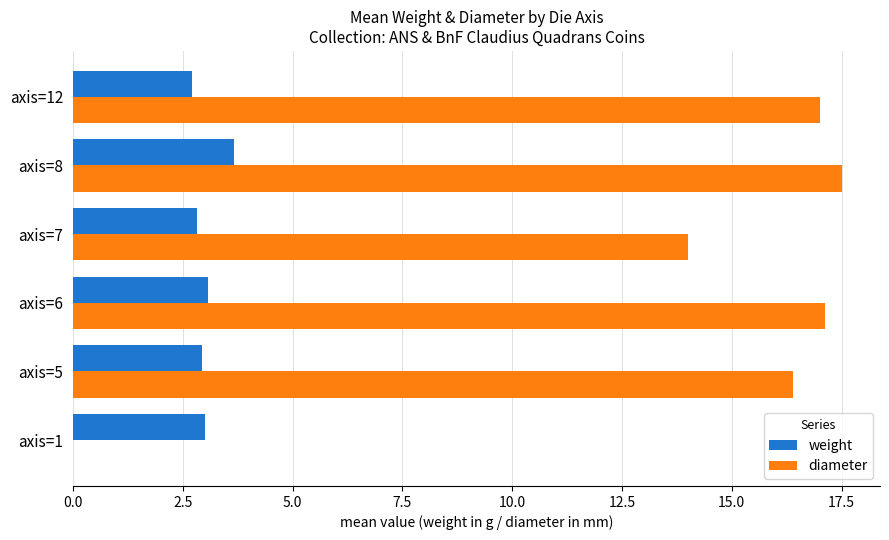

At which category is the sum across all series the highest?

axis=8